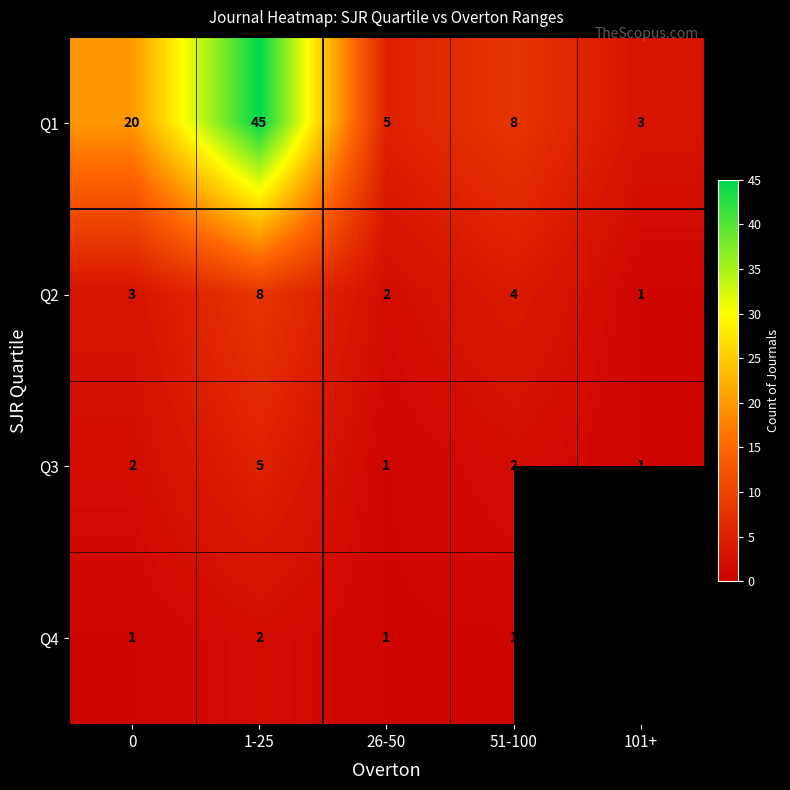

At which label is Q2 closest to 4?

51-100